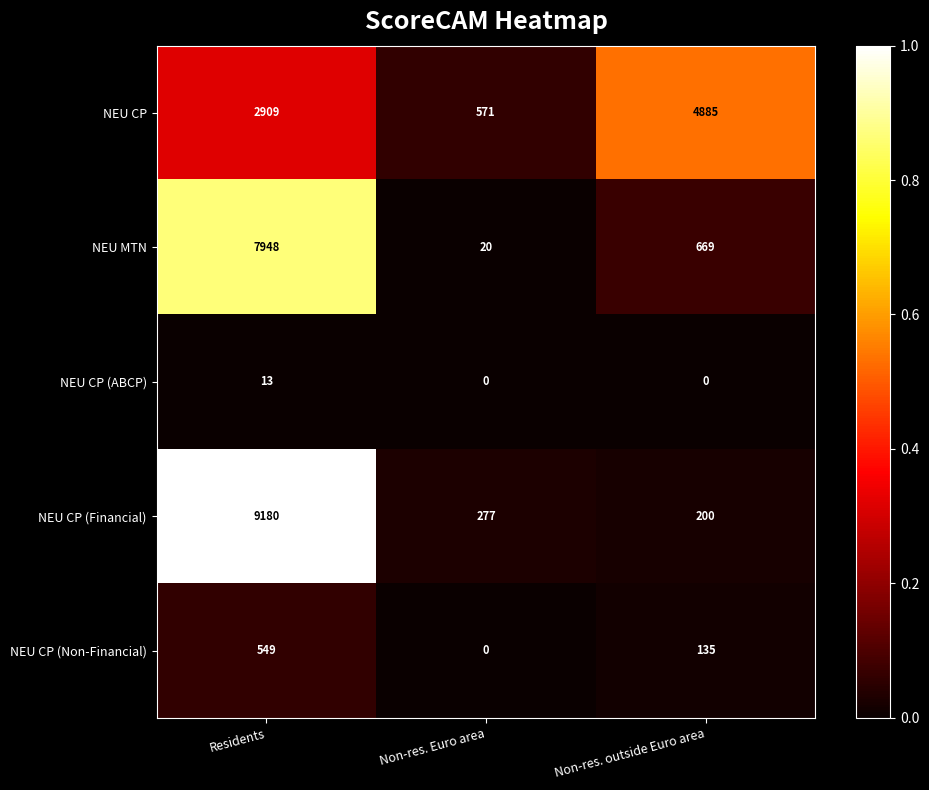

How many distinct data groups are displayed?

5